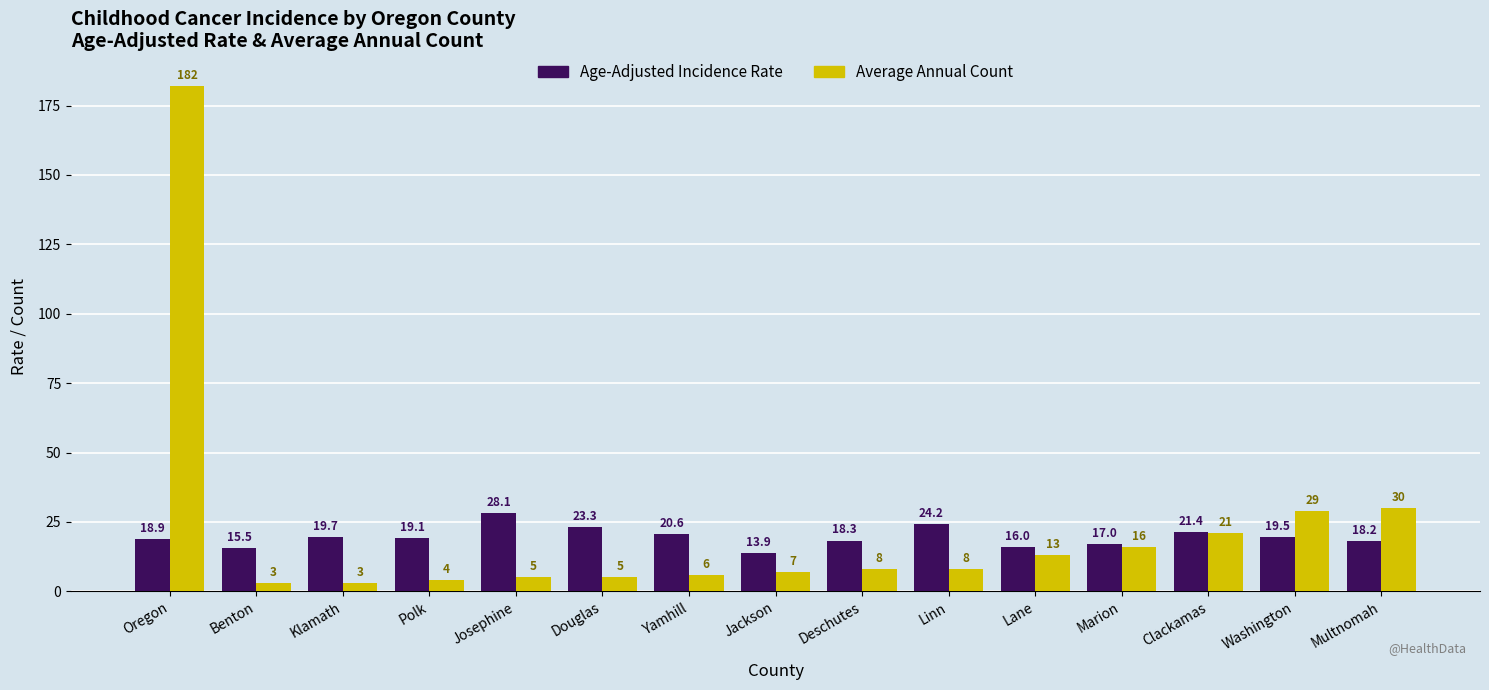

Reading left to right, what are all the values shown in this chart?

Age-Adjusted Incidence Rate: Oregon=18.9	Benton=15.5	Klamath=19.7	Polk=19.1	Josephine=28.1	Douglas=23.3	Yamhill=20.6	Jackson=13.9	Deschutes=18.3	Linn=24.2	Lane=16.0	Marion=17.0	Clackamas=21.4	Washington=19.5	Multnomah=18.2
Average Annual Count: Oregon=182.0	Benton=3.0	Klamath=3.0	Polk=4.0	Josephine=5.0	Douglas=5.0	Yamhill=6.0	Jackson=7.0	Deschutes=8.0	Linn=8.0	Lane=13.0	Marion=16.0	Clackamas=21.0	Washington=29.0	Multnomah=30.0